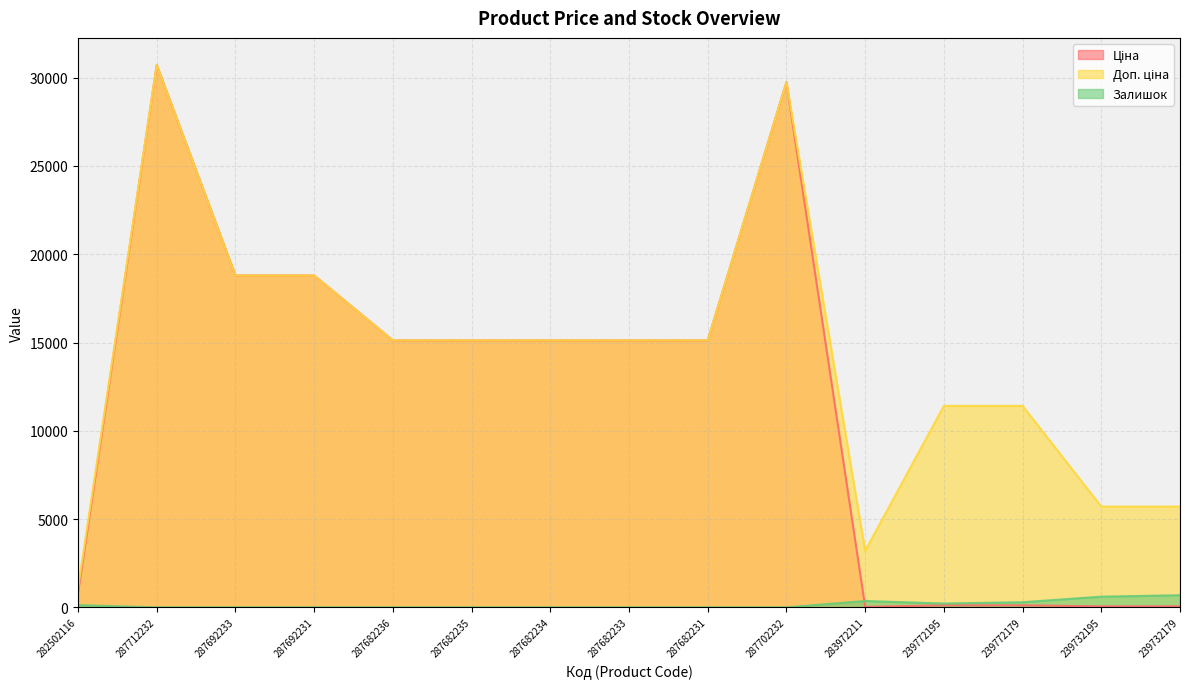

Is it true that Доп. ціна equals 2644.4 at 239732195?

False